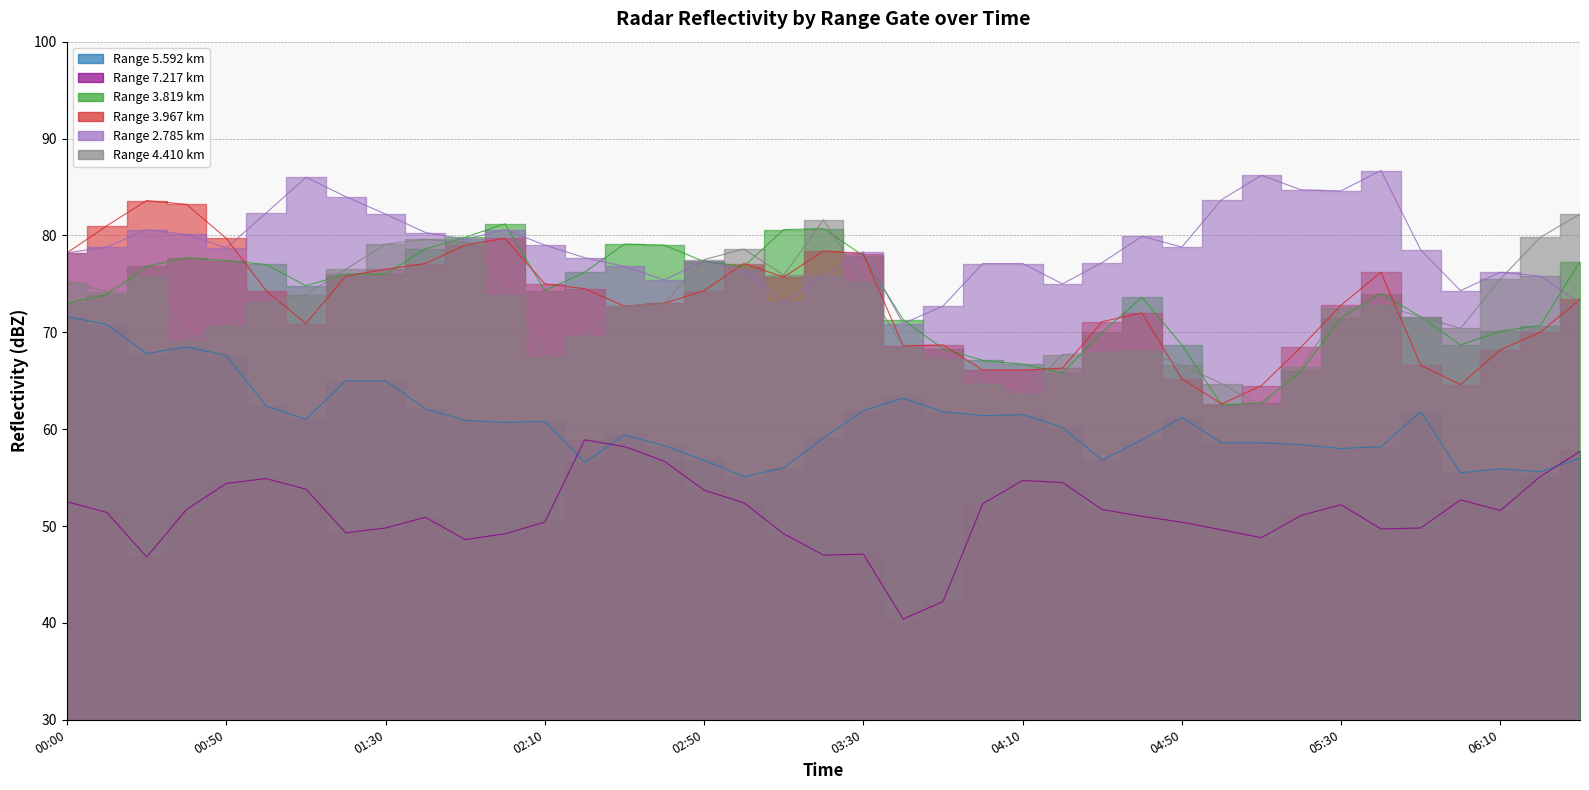

True or false:   4.410 and   7.217 cross at least once.

False